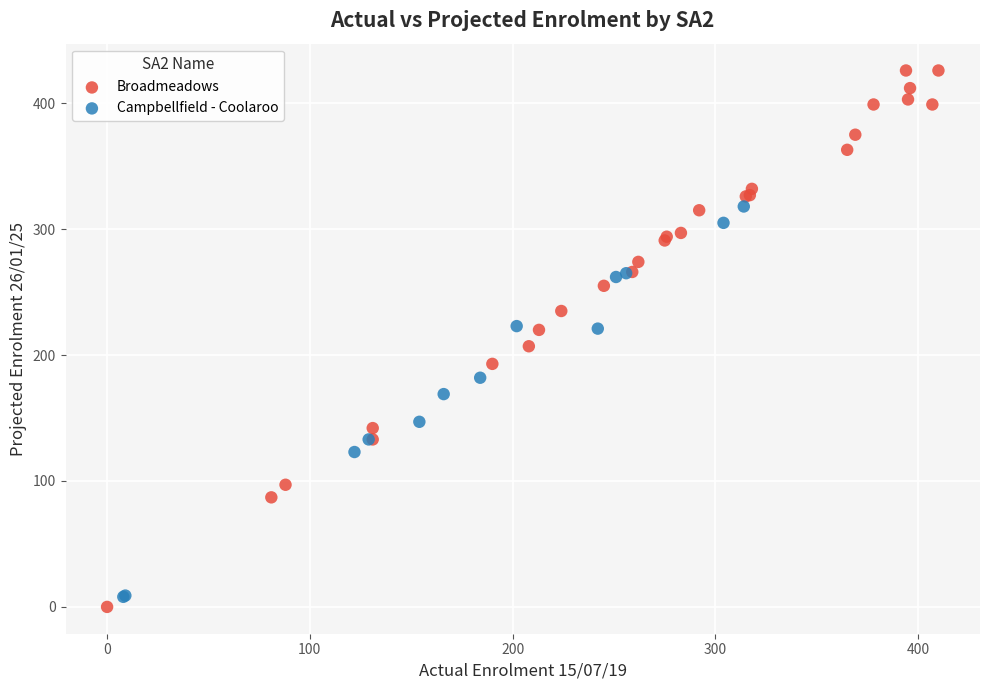

What are all the series names shown in the legend?

Broadmeadows, Campbellfield - Coolaroo